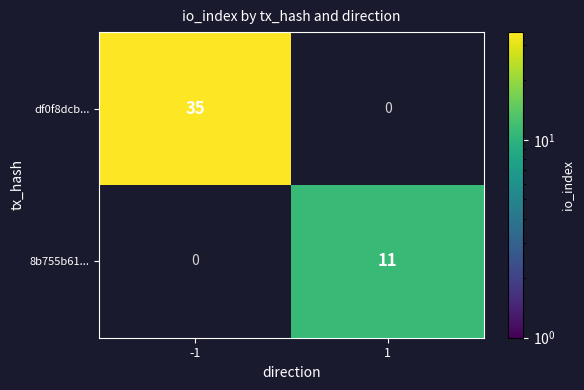

What is the maximum value shown in the chart?

35